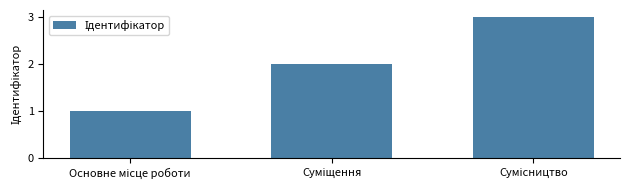

What is the greatest value displayed?

3